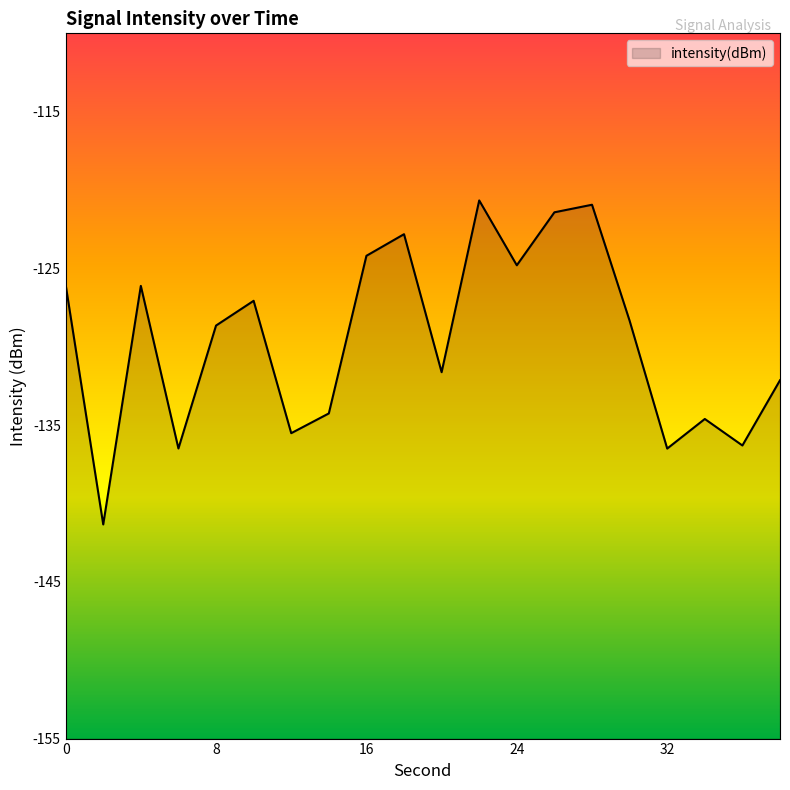

True or false: the data shows -126.0 at 0.

True